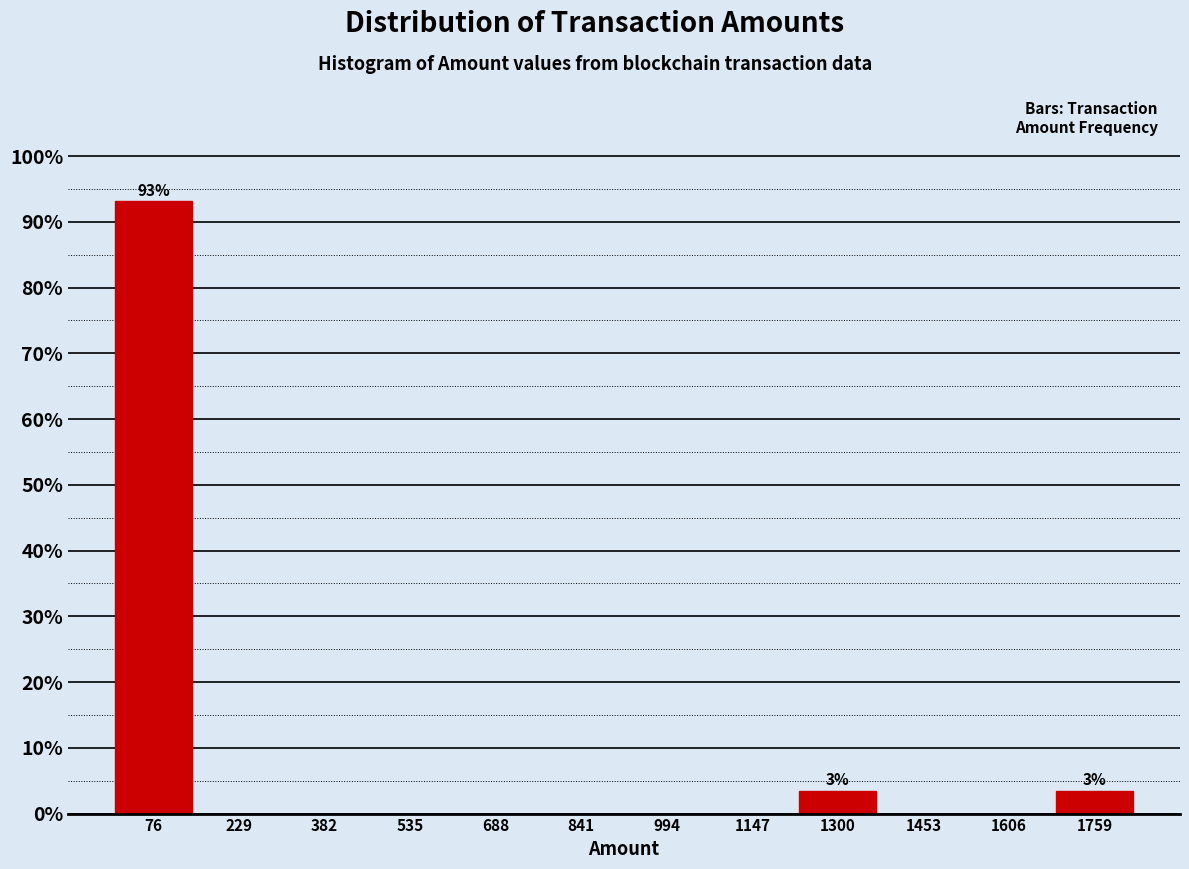

Which range on the x-axis has the tallest bar?

0 to 160